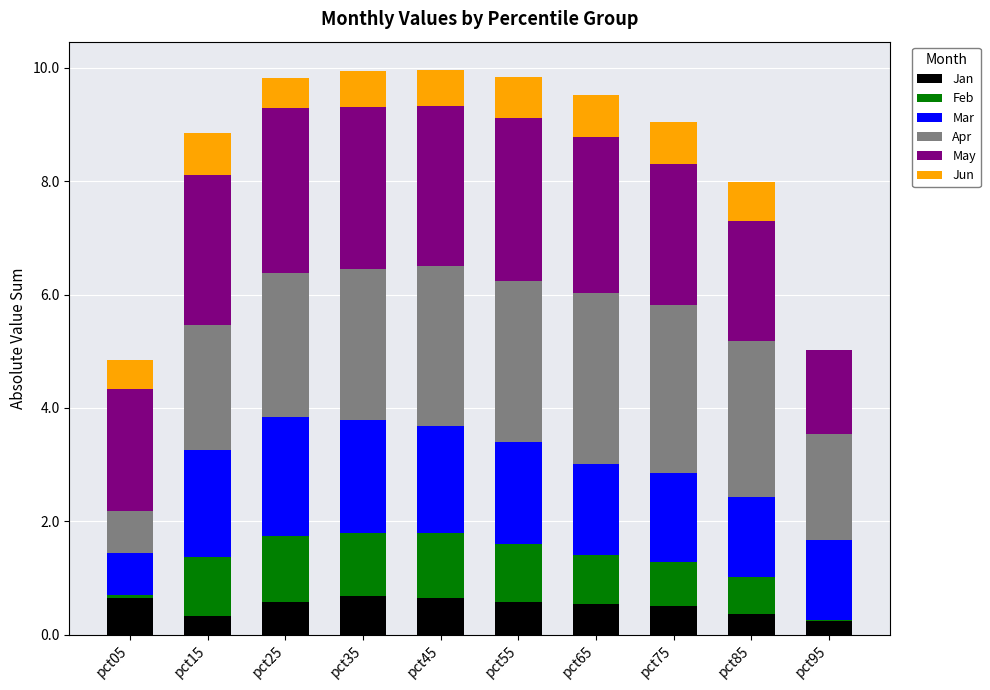

What is the maximum value for Jan?

0.7